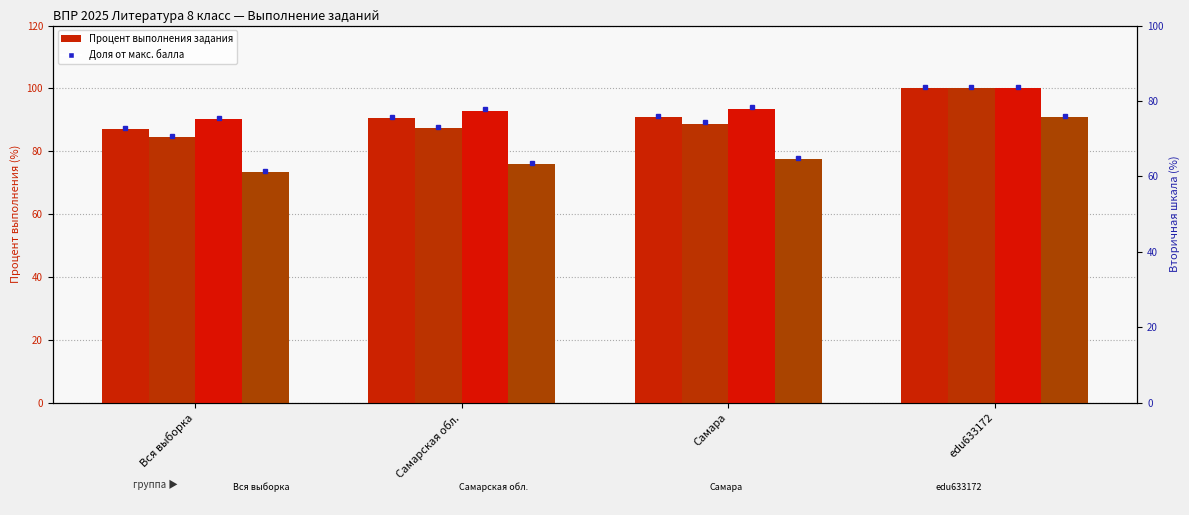

What position from the left is edu633172?

4